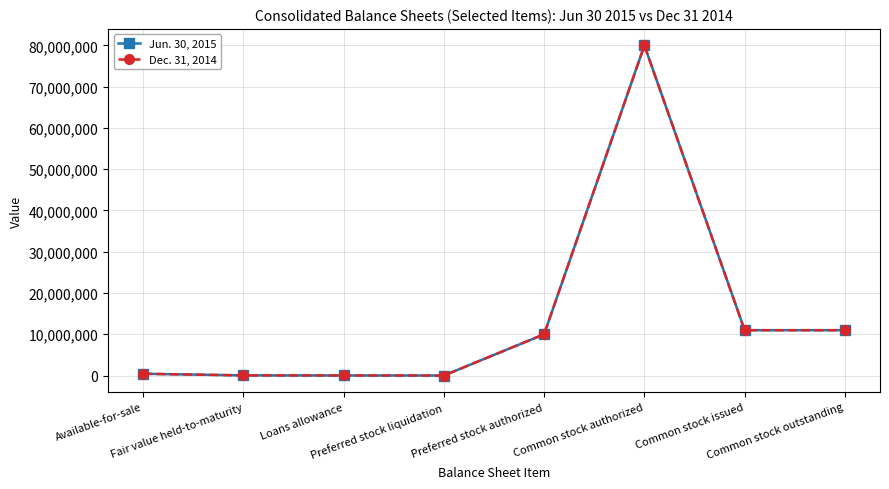

List the series in order of their overall mean, lowest first.

Dec. 31, 2014, Jun. 30, 2015